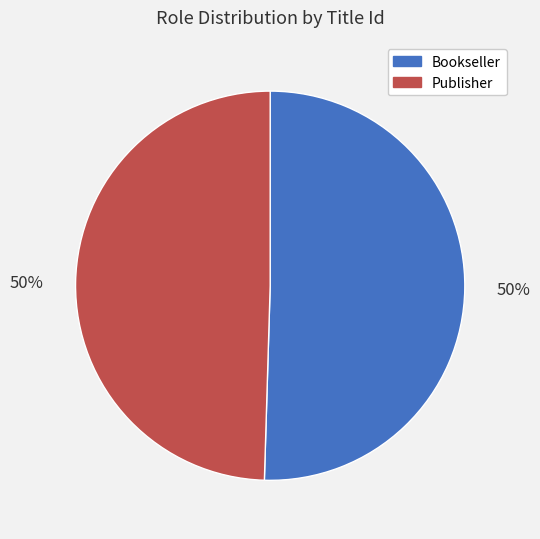

To the nearest percent, what percentage of the pie is Publisher?

50%